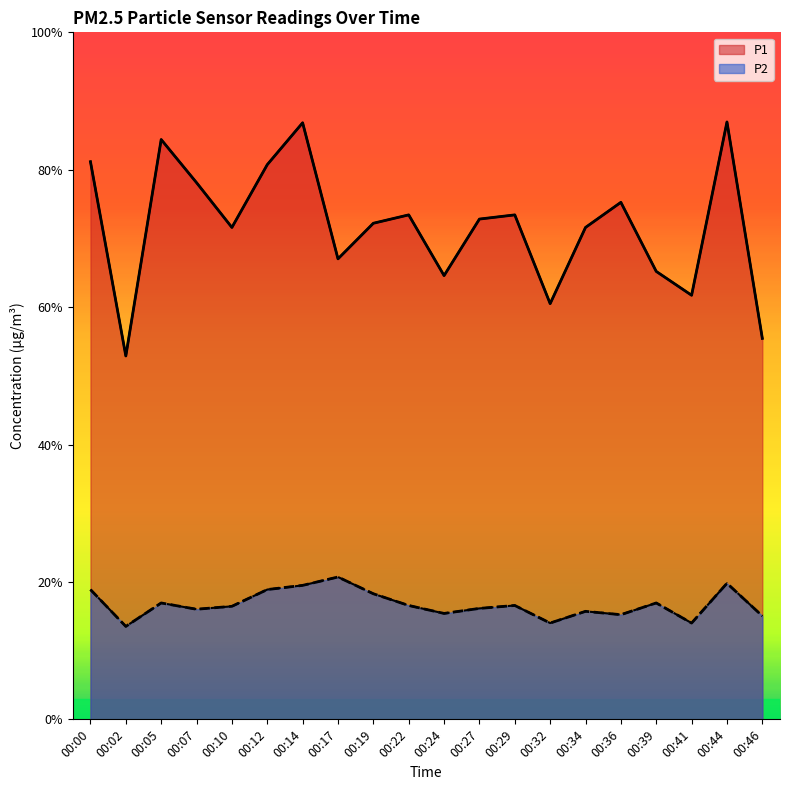

How many distinct data groups are displayed?

2